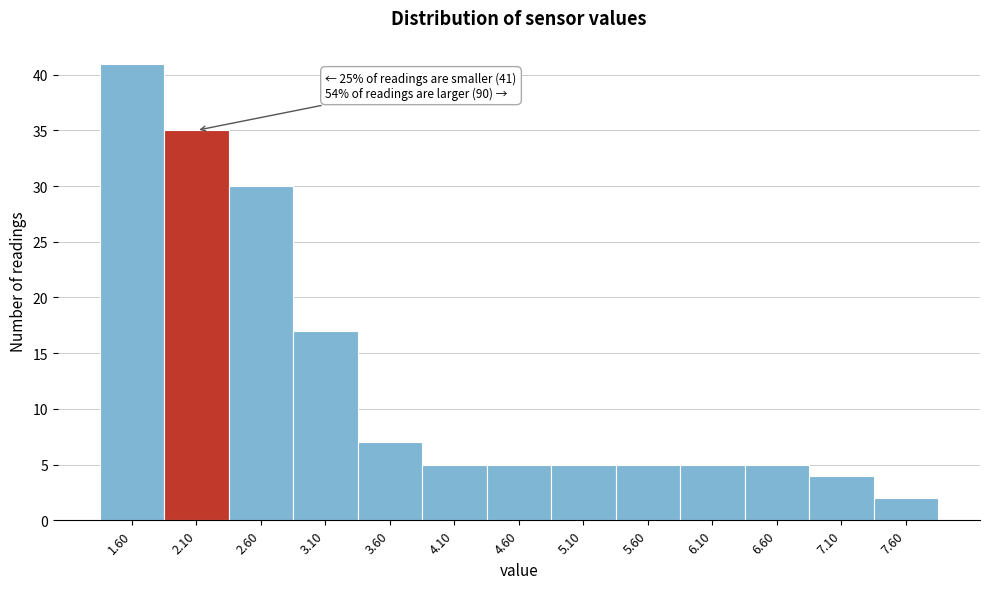

Reading left to right, extract all data points from this chart.

41	35	30	17	7	5	5	5	5	5	5	4	2